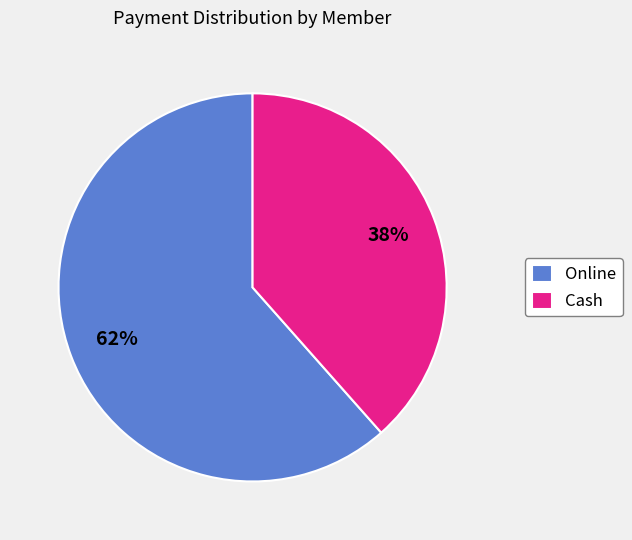

Which slice is the largest?

Online